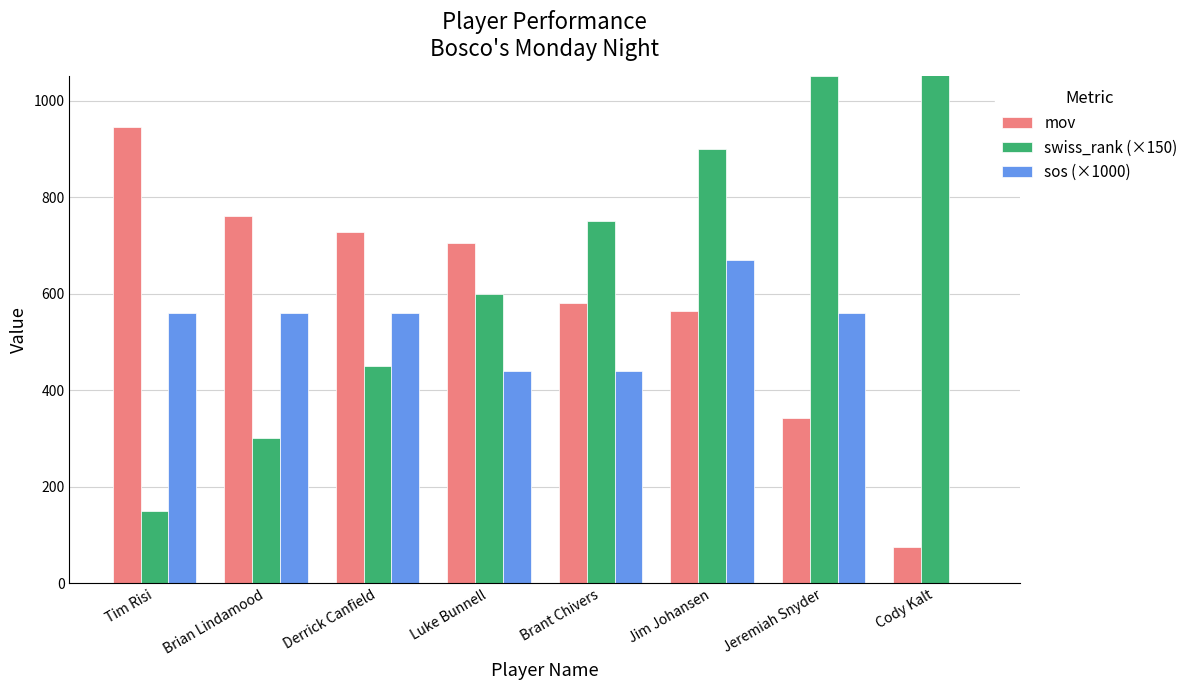

What is the label of the 1st bar from the left?

Tim Risi